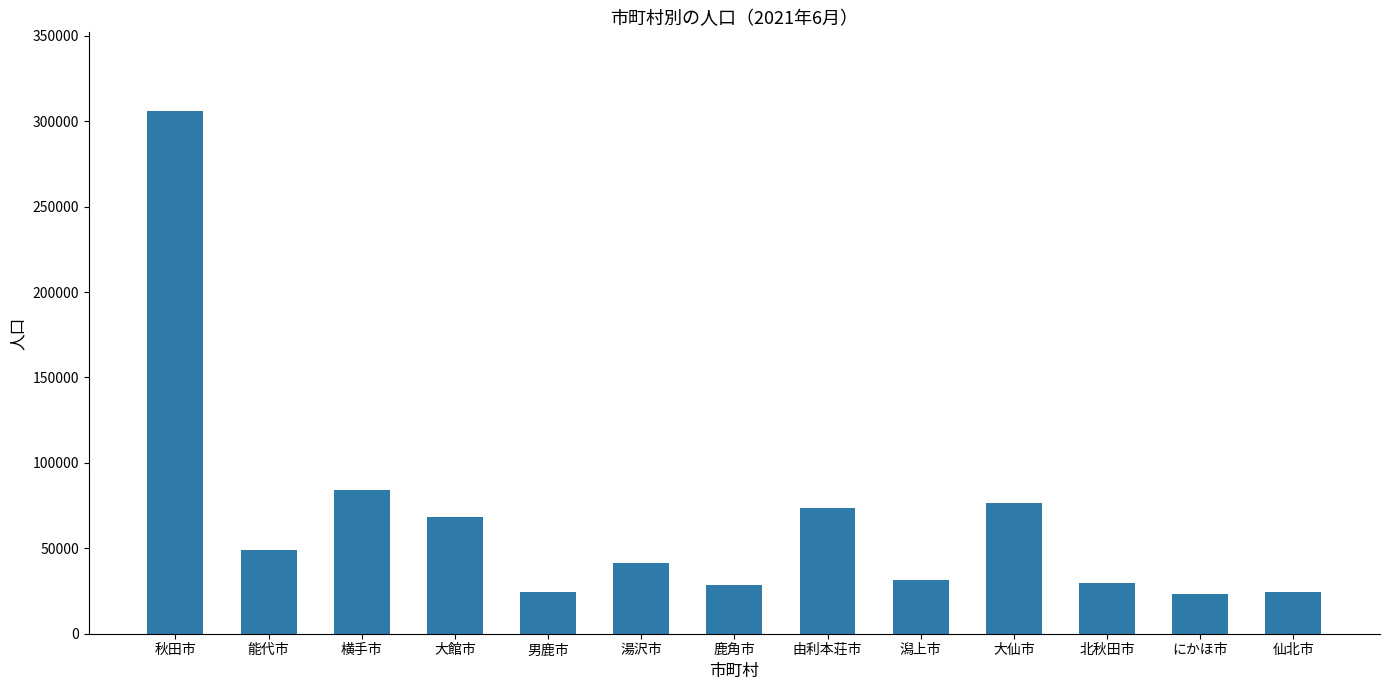

What is the difference between the second highest and minimum values?

61282